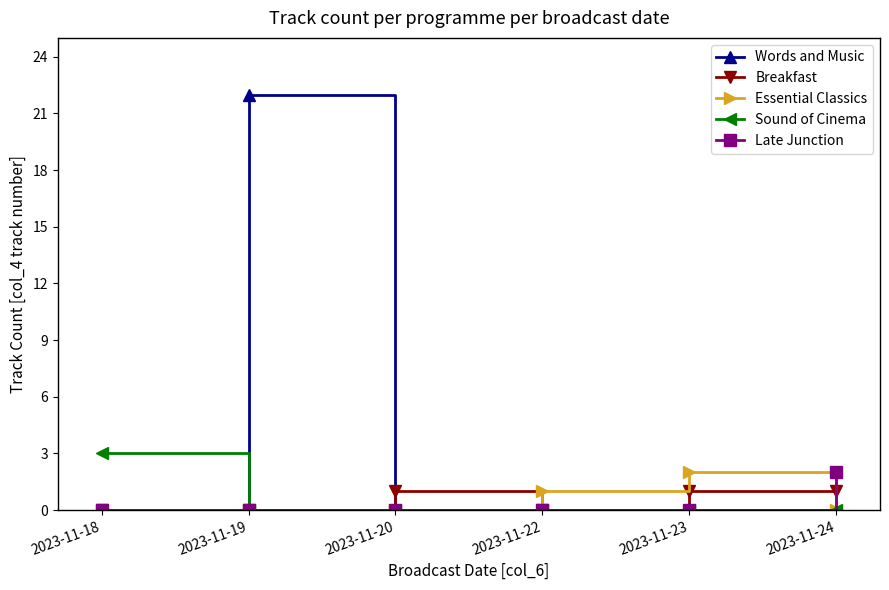

Reading left to right, extract all data points from this chart.

Words and Music: 2023-11-18=0	2023-11-19=22	2023-11-20=0	2023-11-22=0	2023-11-23=0	2023-11-24=0
Breakfast: 2023-11-18=0	2023-11-19=0	2023-11-20=1	2023-11-22=0	2023-11-23=1	2023-11-24=1
Essential Classics: 2023-11-18=0	2023-11-19=0	2023-11-20=0	2023-11-22=1	2023-11-23=2	2023-11-24=0
Sound of Cinema: 2023-11-18=3	2023-11-19=0	2023-11-20=0	2023-11-22=0	2023-11-23=0	2023-11-24=0
Late Junction: 2023-11-18=0	2023-11-19=0	2023-11-20=0	2023-11-22=0	2023-11-23=0	2023-11-24=2